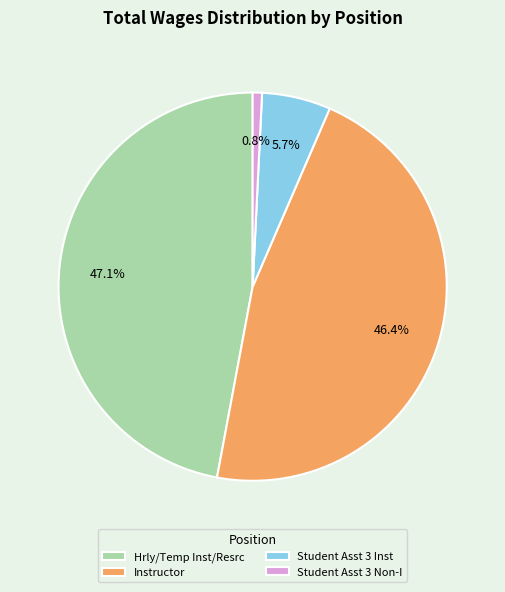

To the nearest percent, what is the difference between the largest and smallest slice percentages?

46%